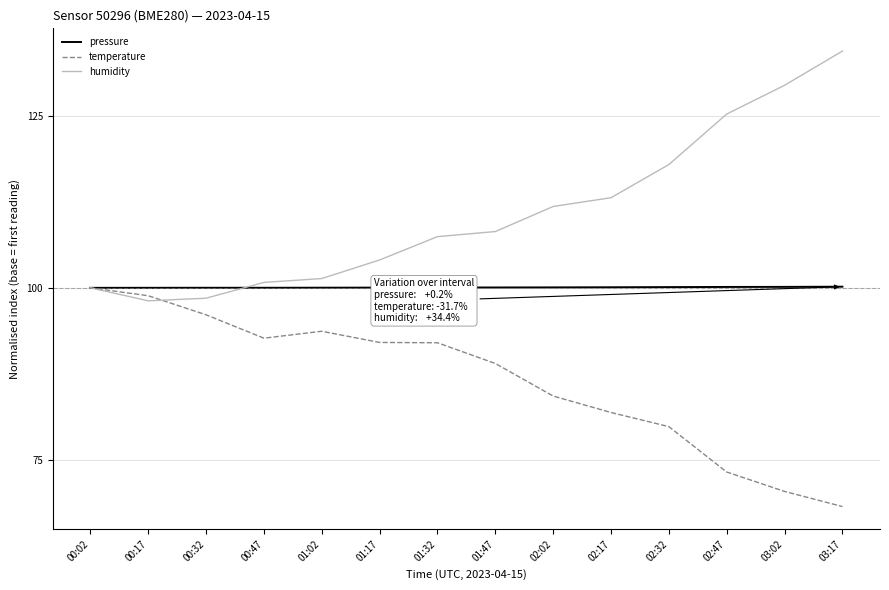

The humidity series shows 151.3 at 01:32. True or false?

False